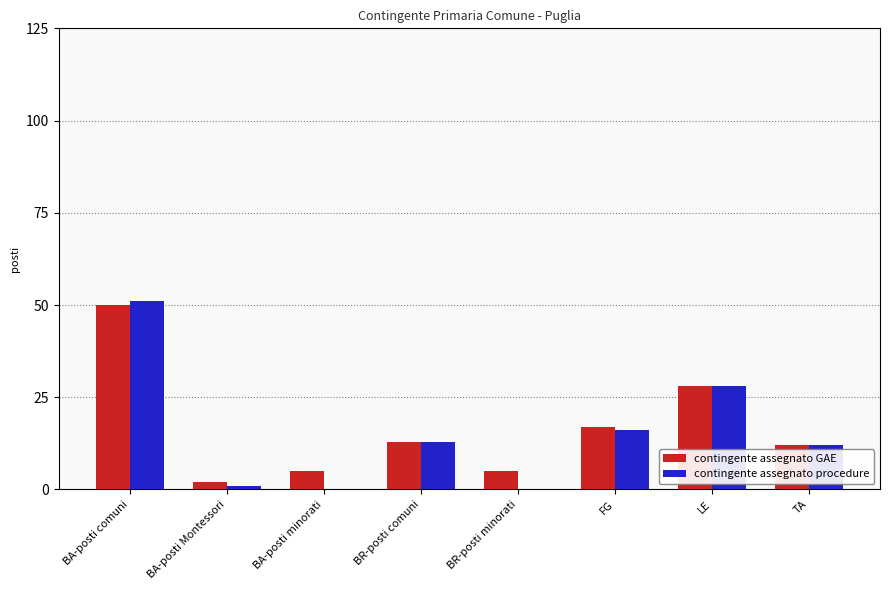

Is it true that contingente assegnato procedure equals -30 at BR-posti minorati?

False